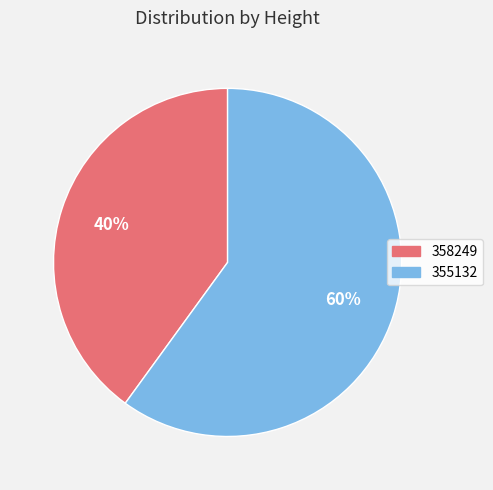

What percentage is the 358249 slice, to the nearest percent?

40%